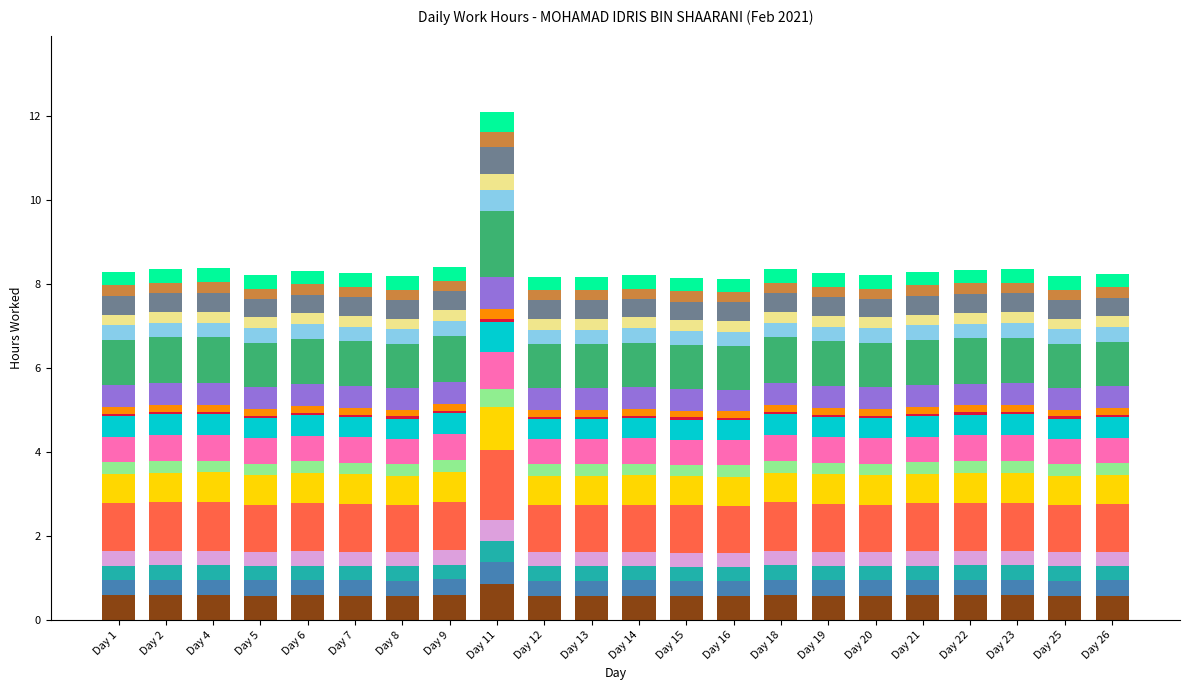

The value at Day 15 is 0.2. True or false?

False